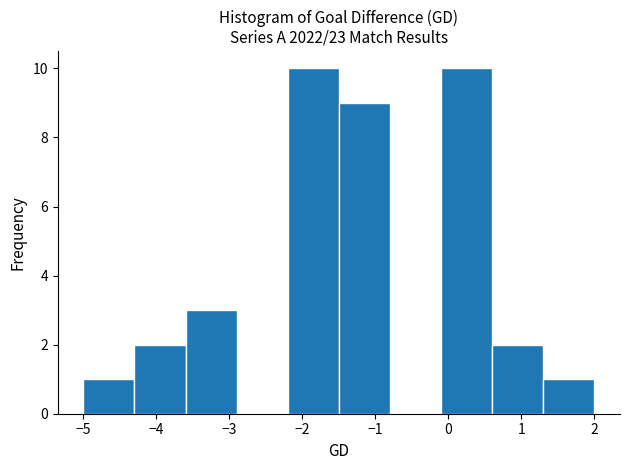

What is the height of the bar covering -4.3 to -3.6 on the x-axis? The values are not printed on the chart, so give them approximately, as read against the axis.

2